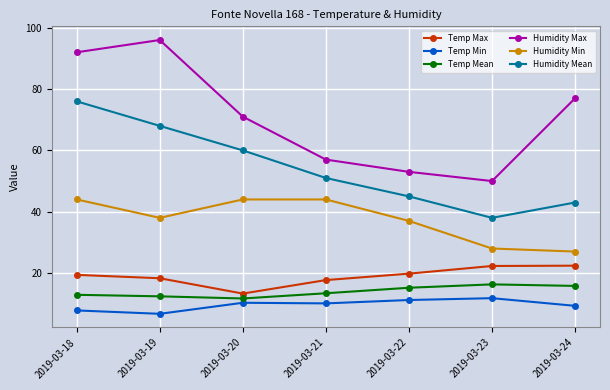

True or false: Temp Mean and Humidity Min cross at least once.

False